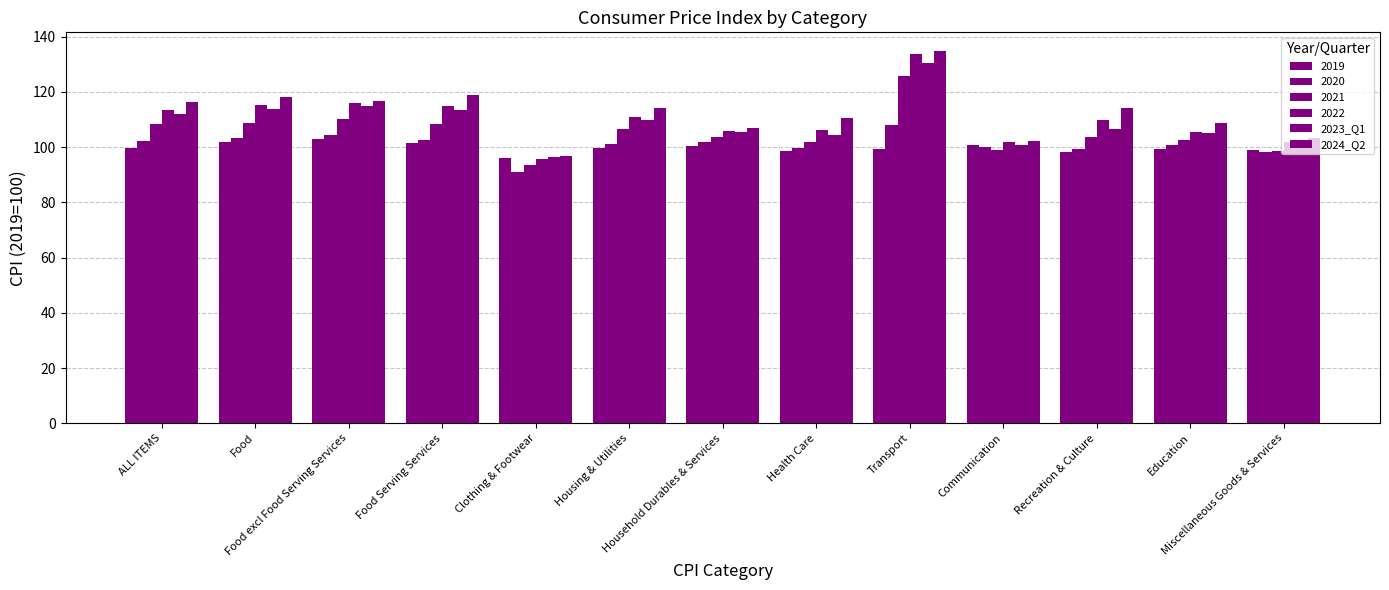

Between Food excl Food Serving Services and Recreation & Culture, which is larger?

Food excl Food Serving Services